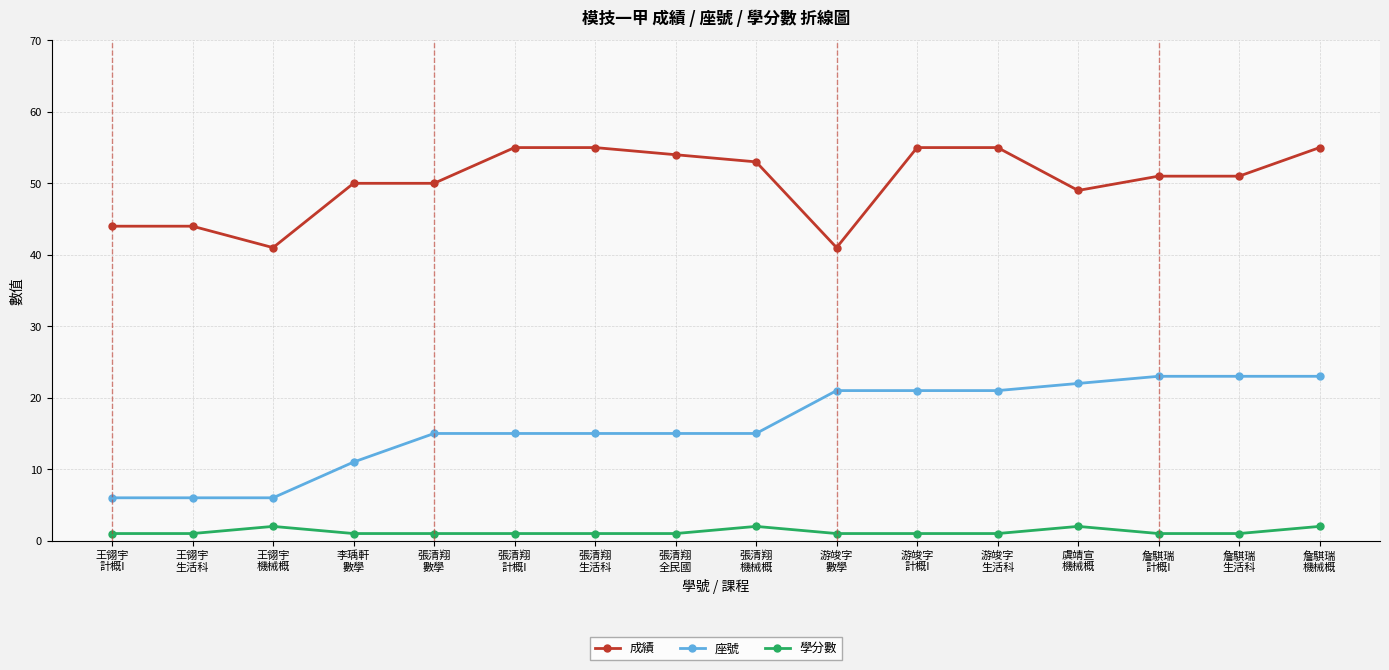

Between 張清翔
數學 and 游竣字
生活科, which series saw the biggest shift?

座號